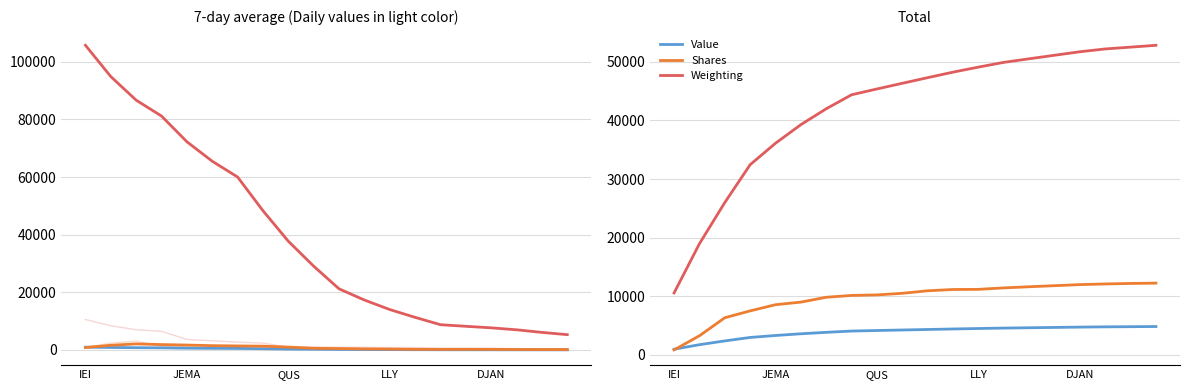

How many intersections are there between Shares and Value?

1